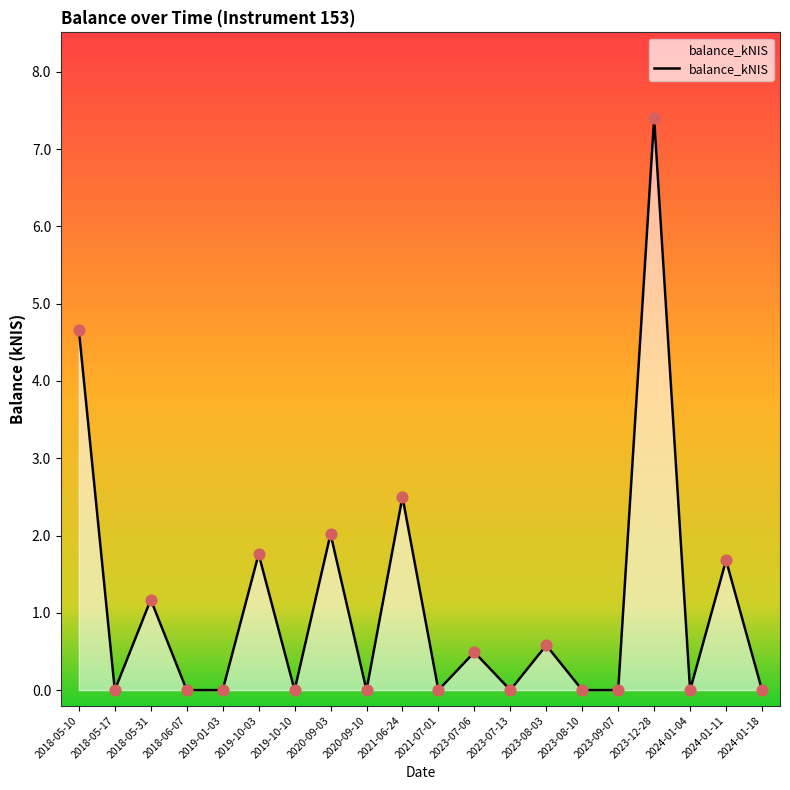

What is the change in value from 2023-07-13 to 2023-12-28?

+7.4